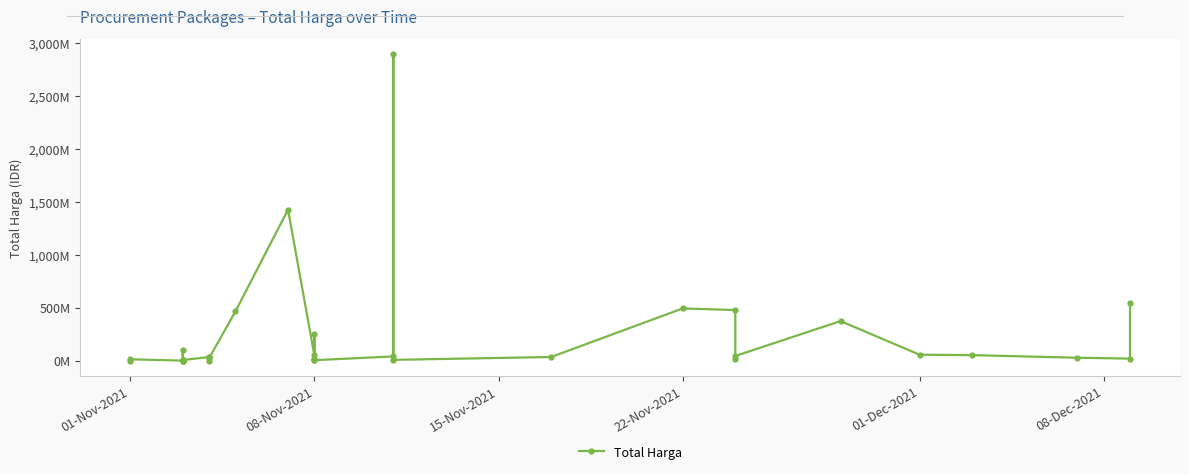

Count the number of data series in this chart.

1